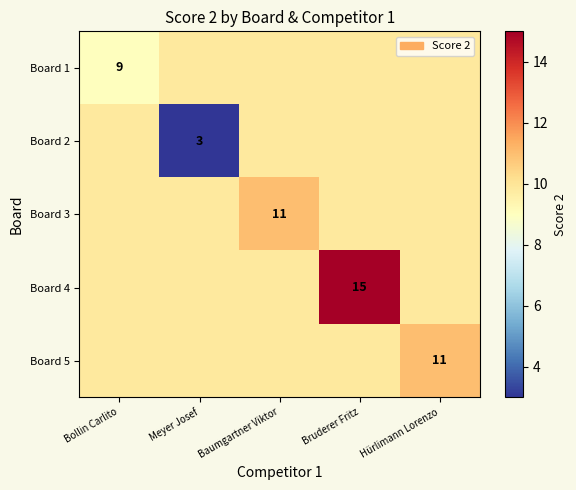

Is it true that Board 3 equals 11.0 at Baumgartner Viktor?

True